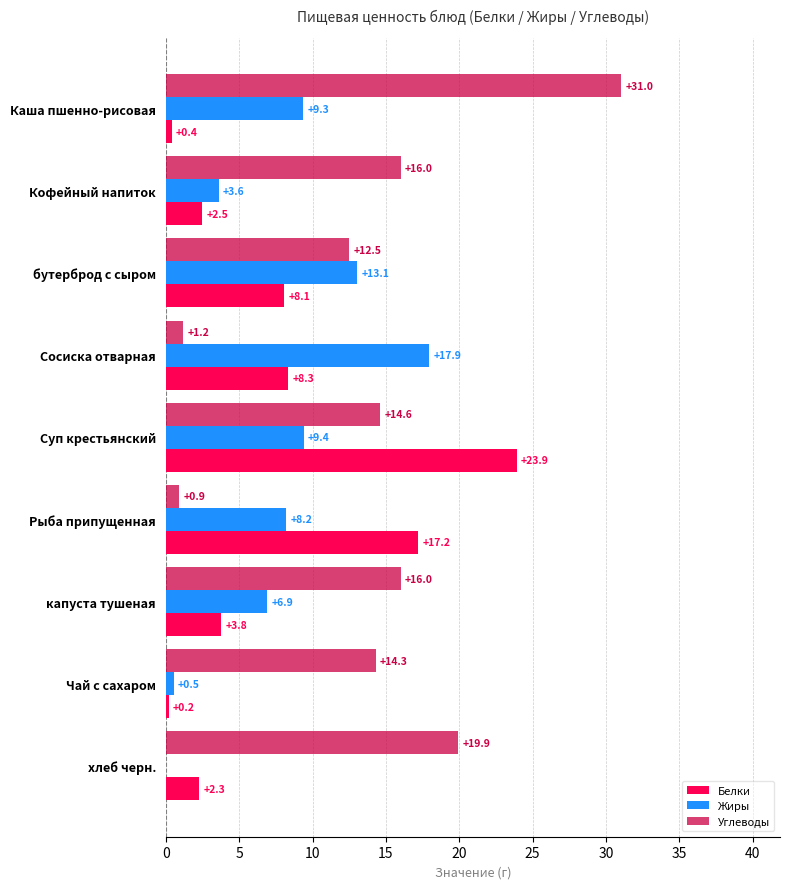

How many series are shown in this chart?

3